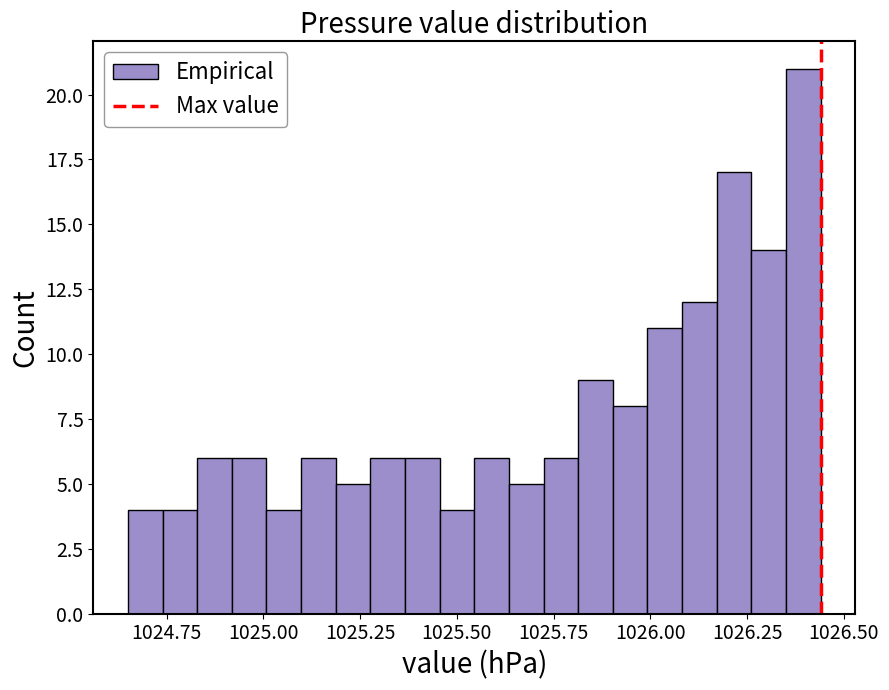

Read against the x-axis, roughly where is the centre of the tallest bar?

1026.40